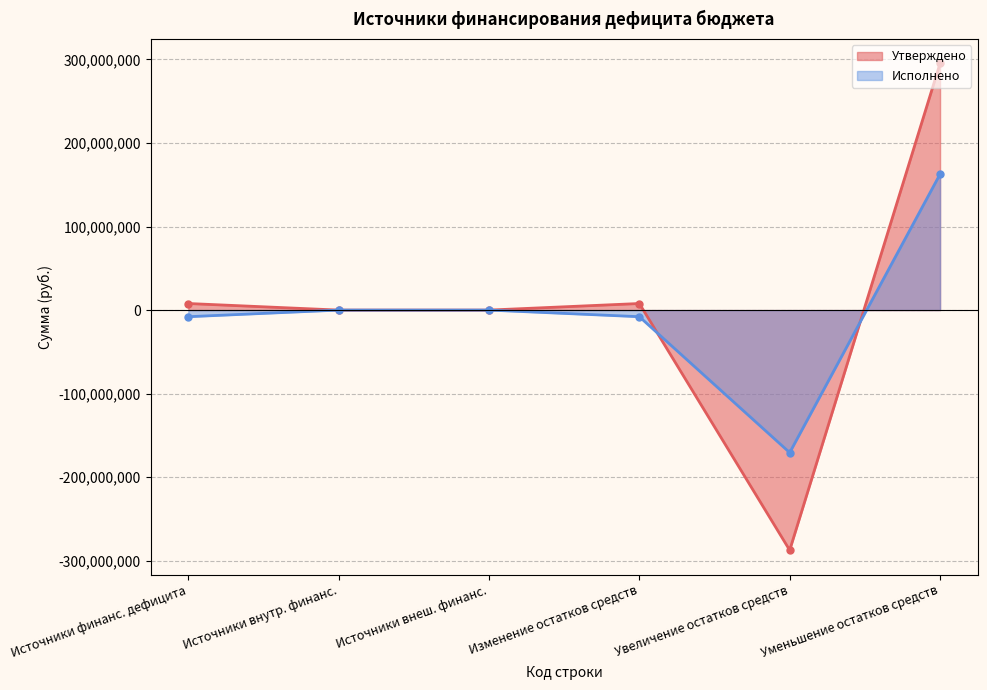

In Утверждено, how many points are higher than both neighbors (excluding endpoints)?

1